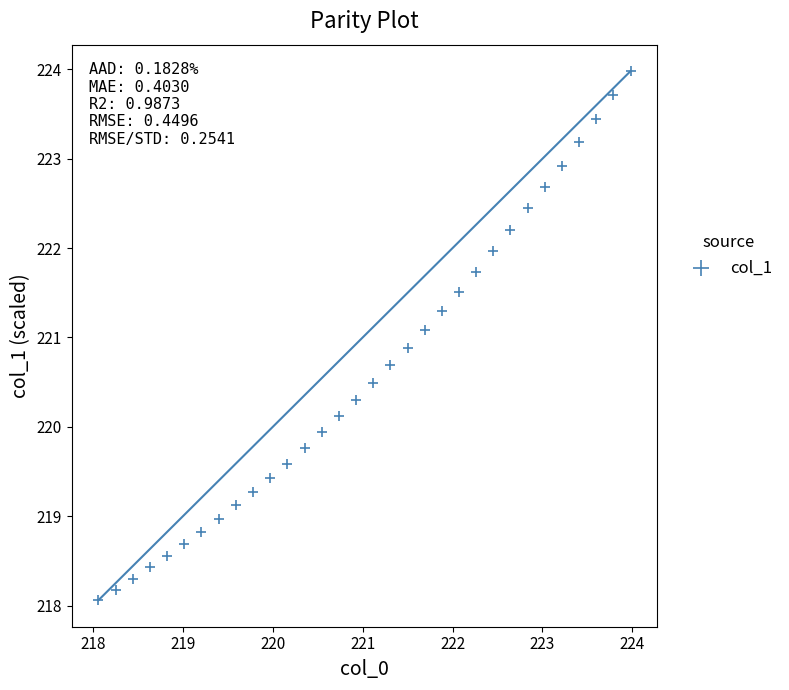

What is the range of Y values (max minus min)?

5.9